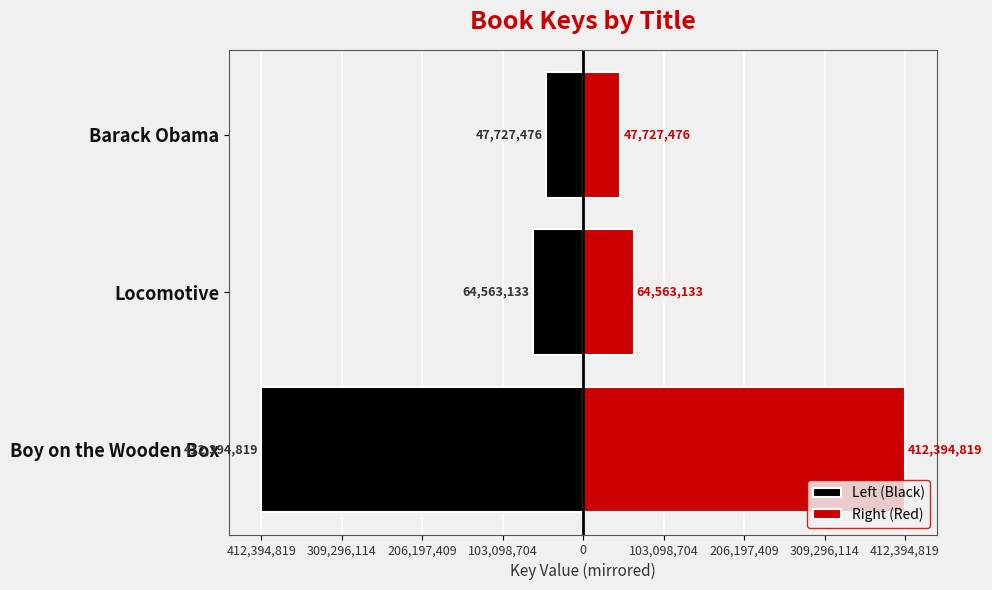

Reading left to right, what are all the values shown in this chart?

Left (Black): -412394819	-64563133	-47727476
Right (Red): 412394819	64563133	47727476